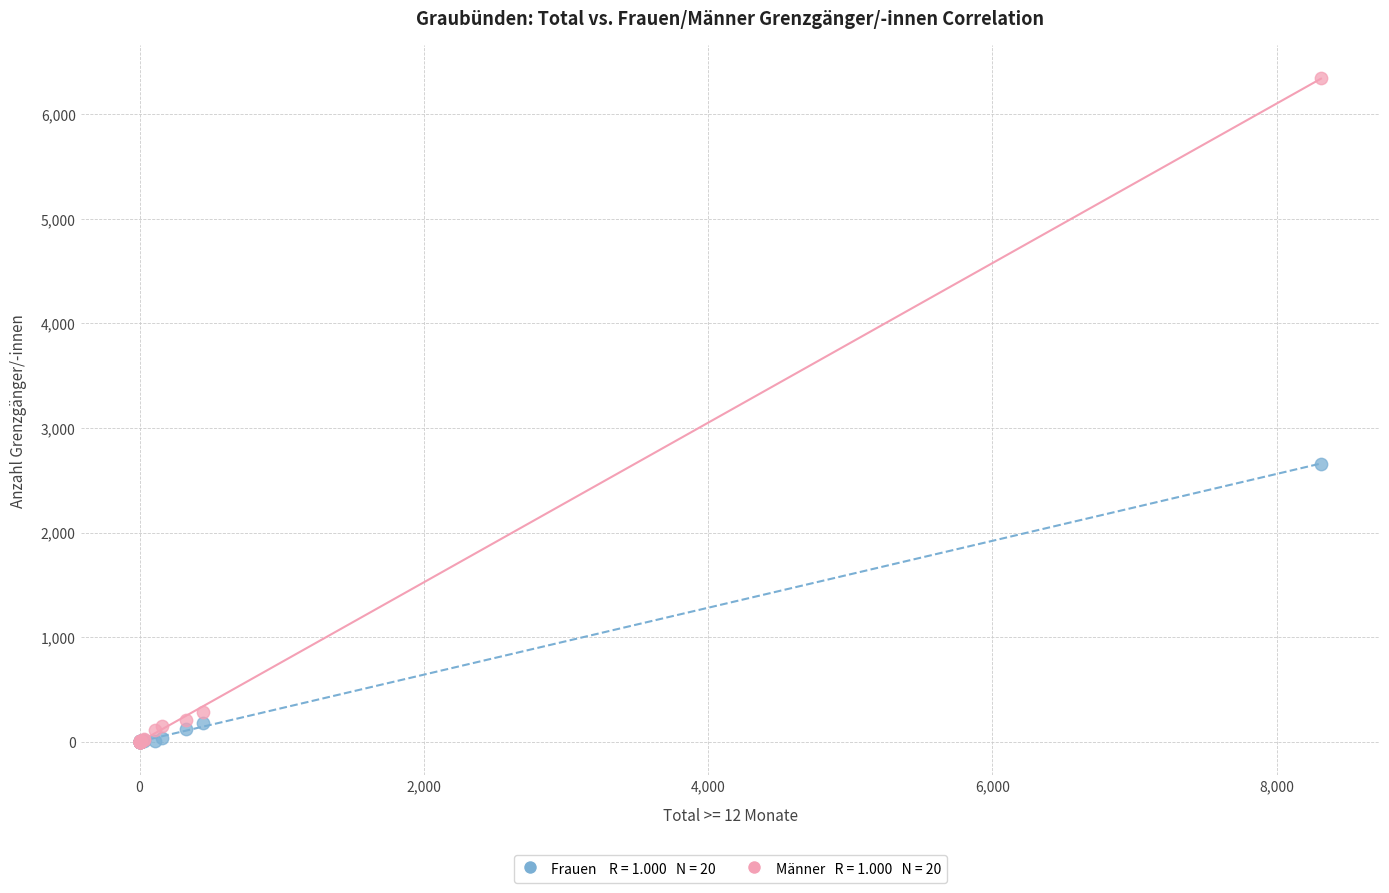

Across all series, what Y value is closest to 3172?

2659